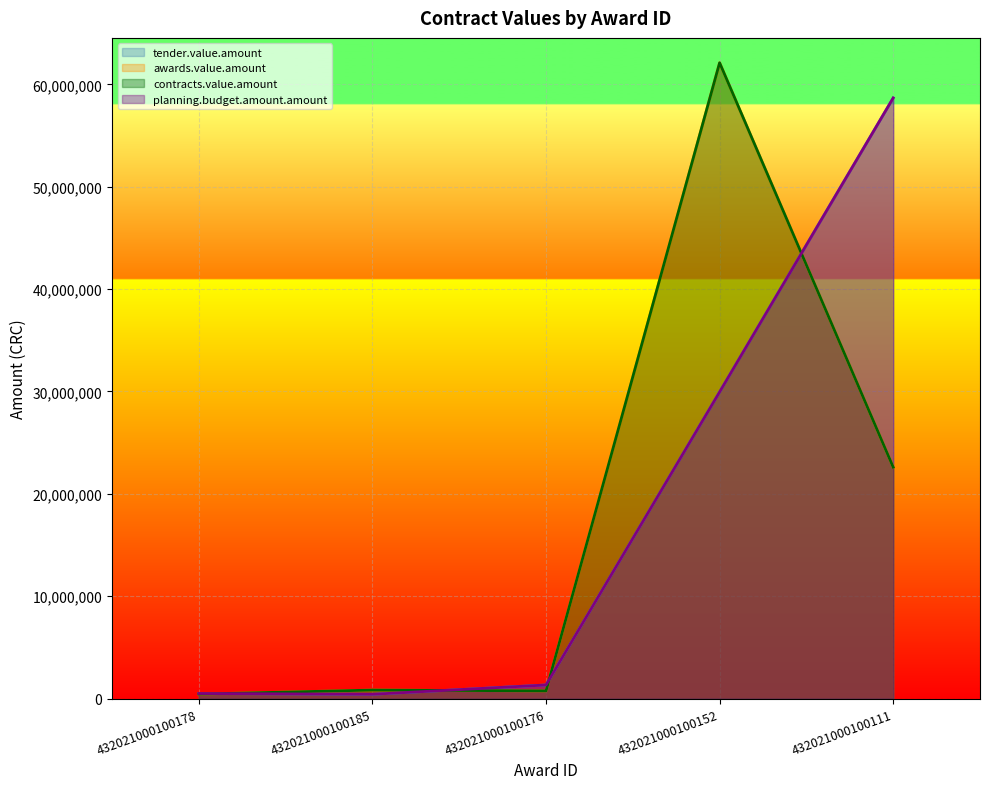

True or false: awards.value.amount and contracts.value.amount cross at least once.

False